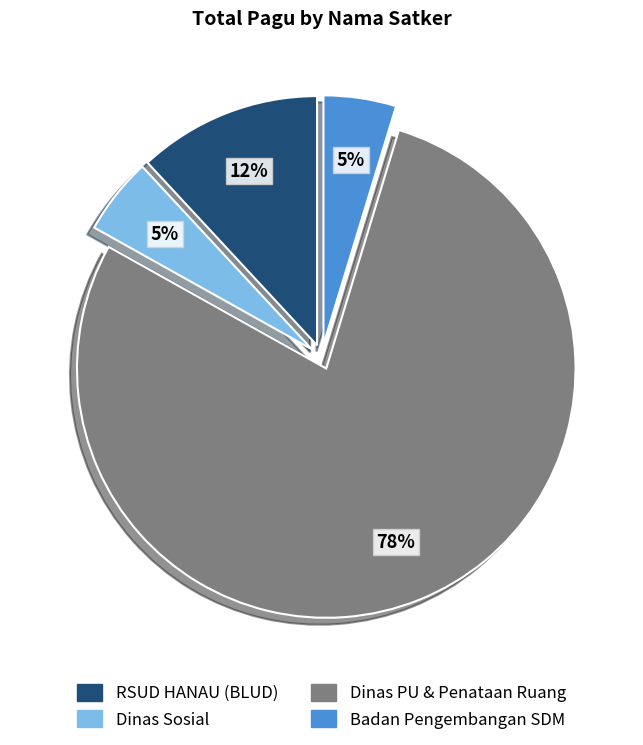

Combined, do Dinas PU & Penataan Ruang and Dinas Sosial account for over 50%?

Yes